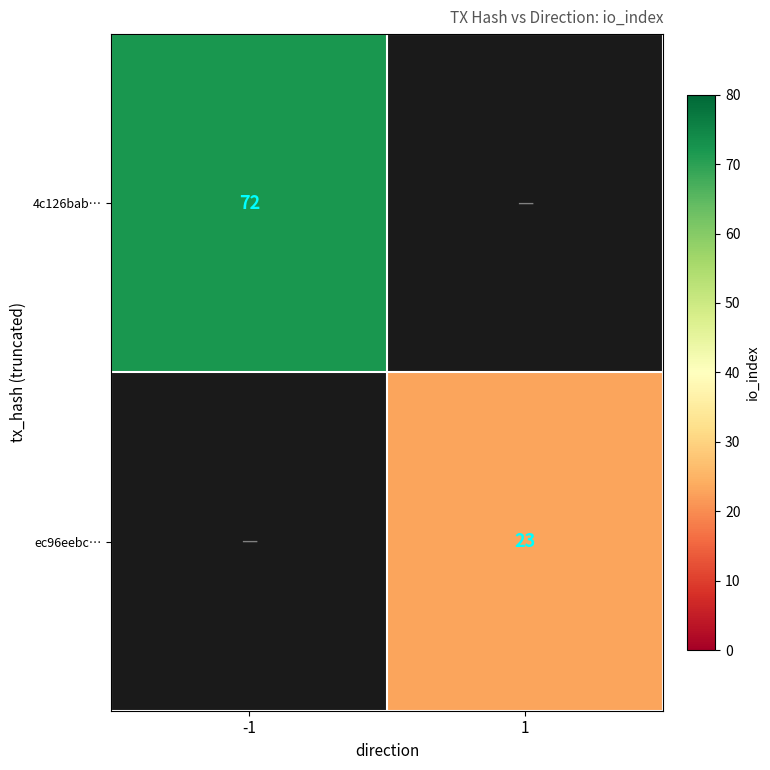

How many distinct data groups are displayed?

2